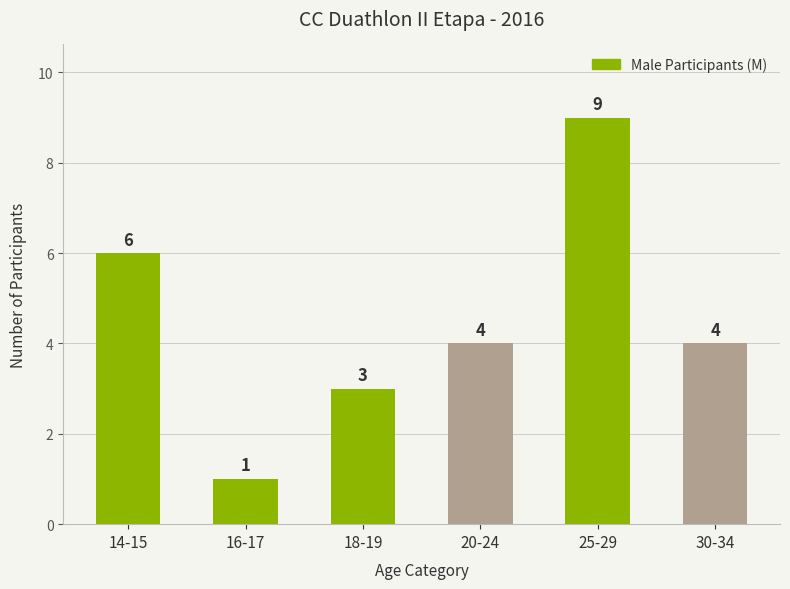

Reading right to left, extract all data points from this chart.

4	9	4	3	1	6